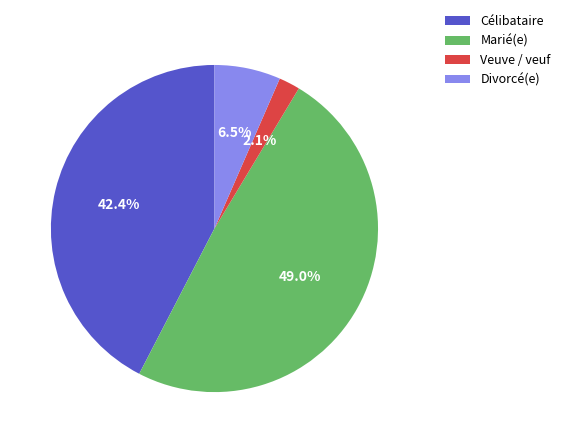

To the nearest percent, what percentage of the pie is Veuve / veuf?

2%